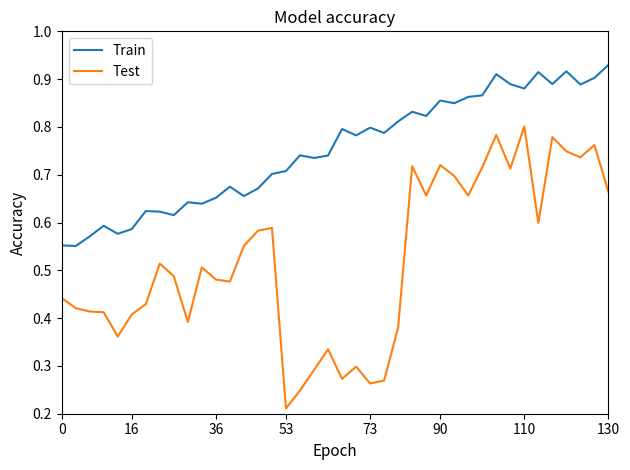

True or false: Train and Test cross at least once.

False